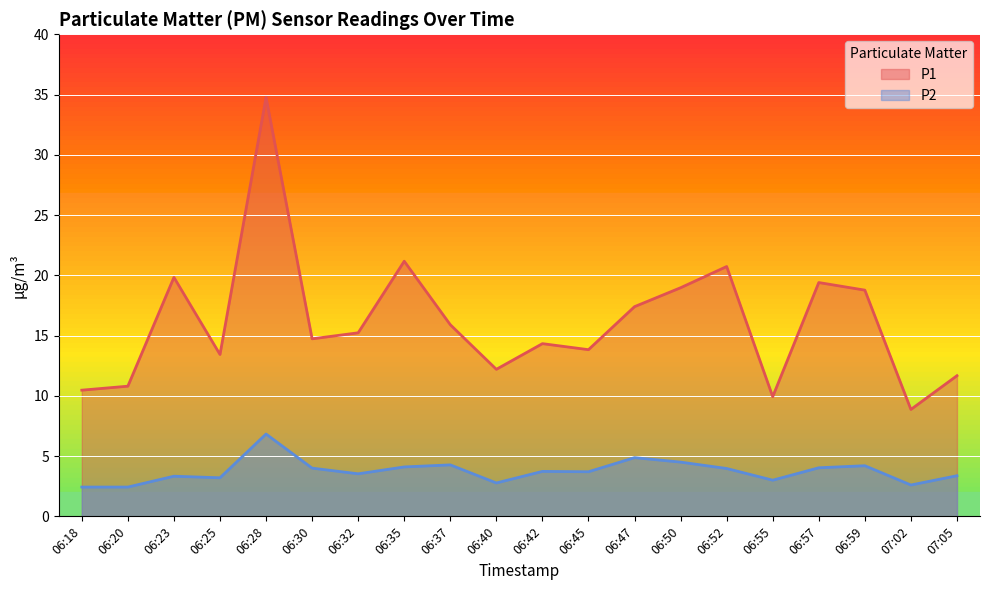

What are all the series names shown in the legend?

P1, P2